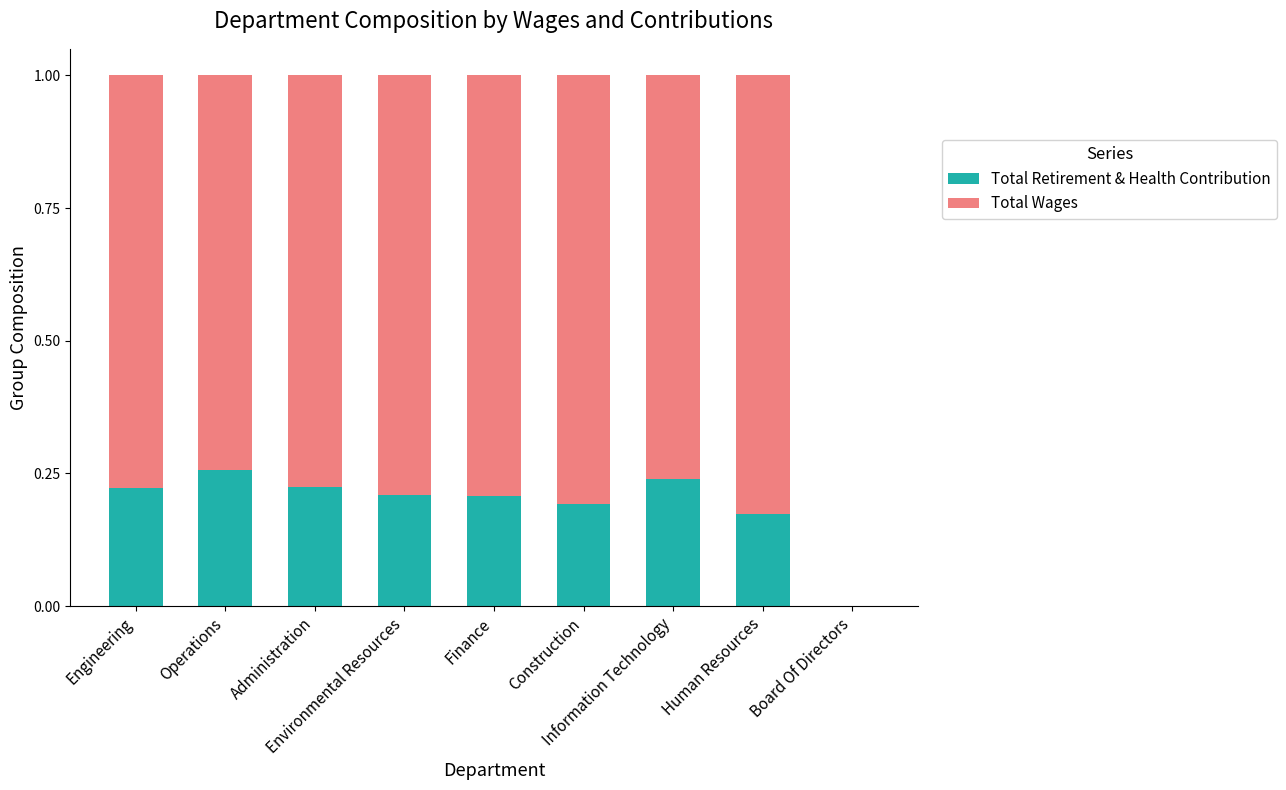

Read the Total Retirement & Health Contribution value at Operations.

0.3